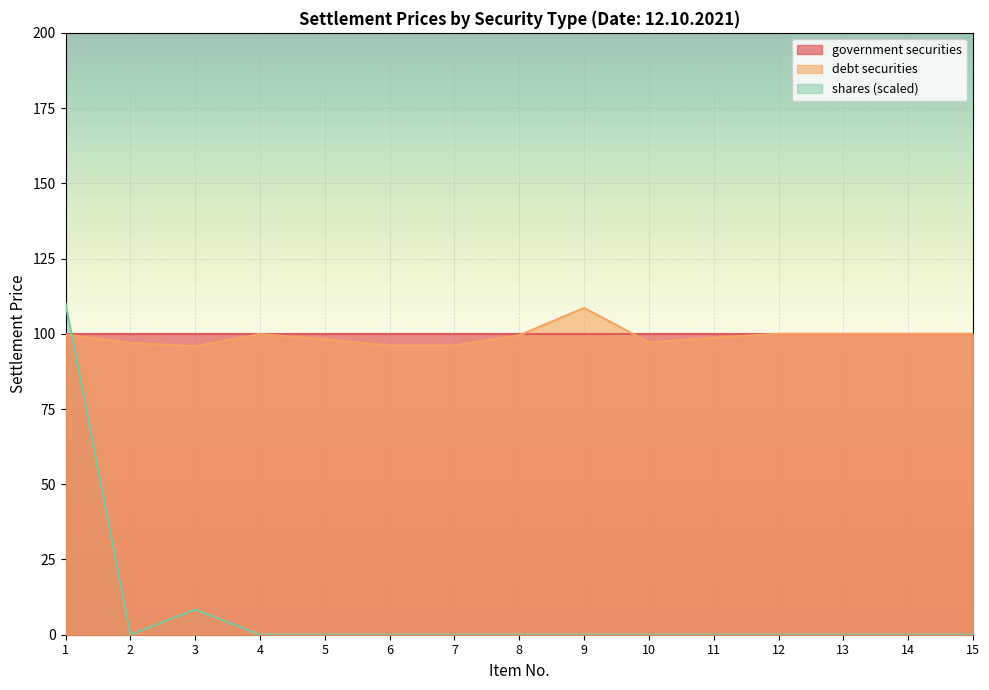

Rank the categories by debt securities value from lowest to highest.

3, 6, 7, 2, 10, 5, 11, 8, 1, 4, 12, 13, 14, 15, 9